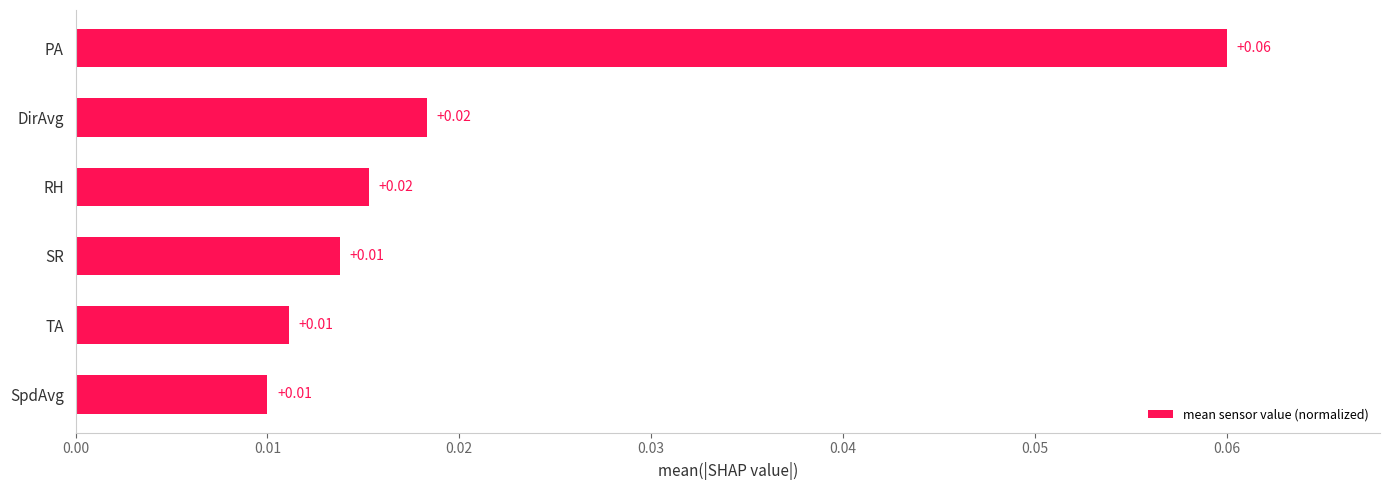

Are the bars grouped side by side (vs. stacked)?

No